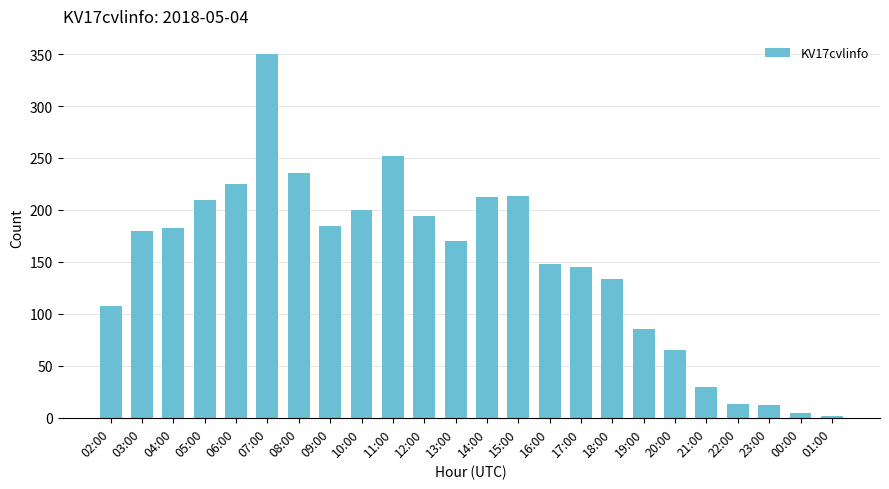

True or false: the data shows 592 at 07:00.

False